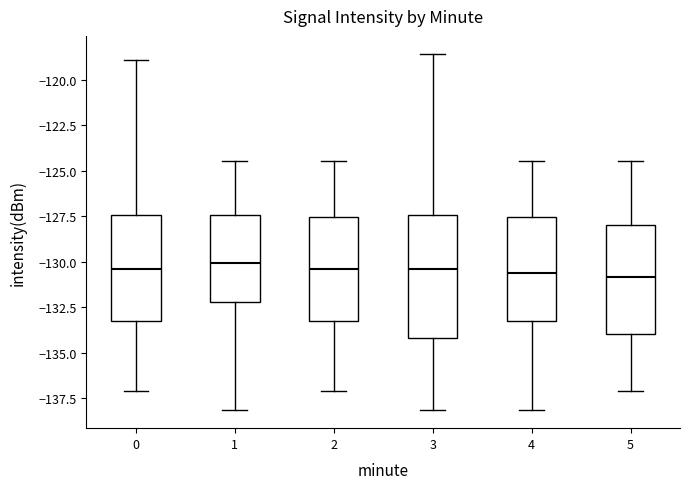

Where does the lower whisker of the box at x = 4 end on the y-axis? The values are not printed on the chart, so give them approximately, as read against the axis.

-138.0